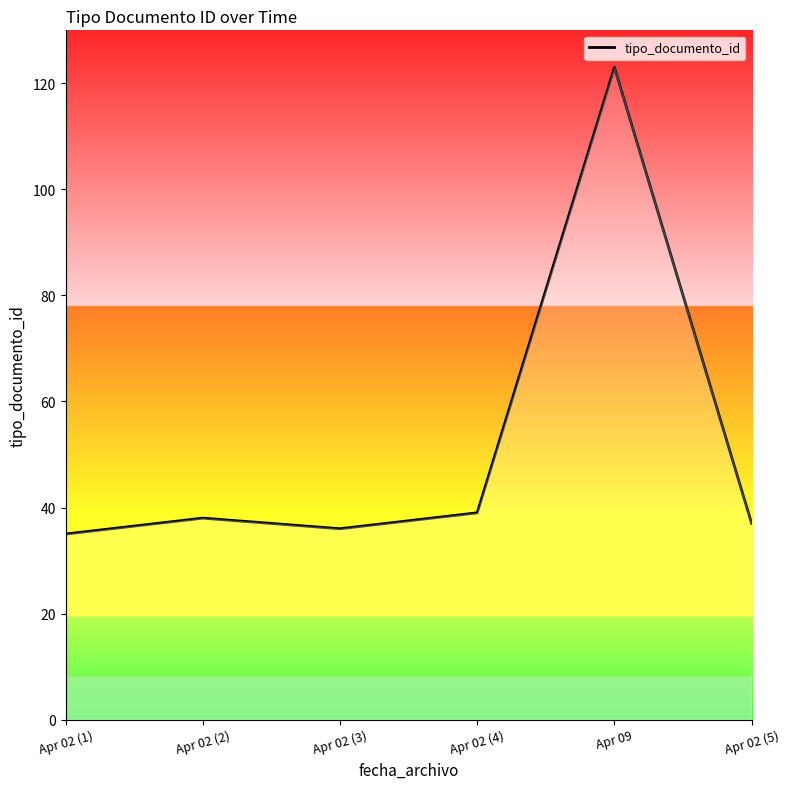

What is the change in value from Apr 02 (3) to Apr 09?

+87